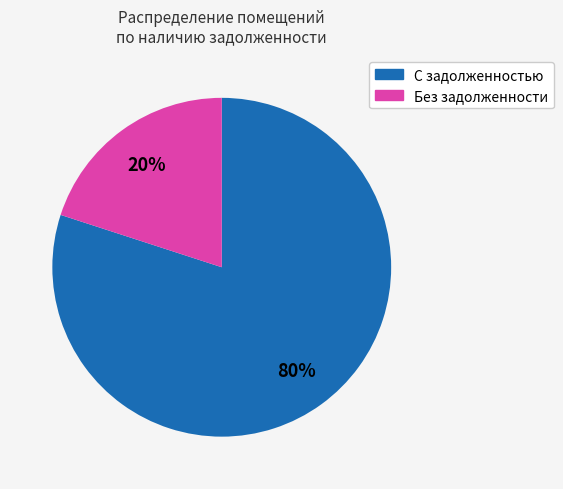

Does any single category account for the majority?

Yes